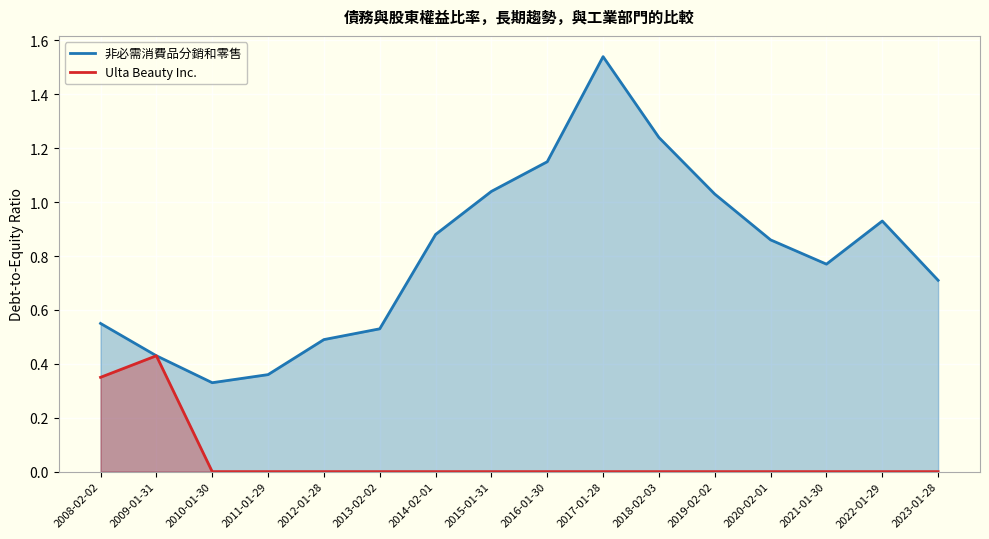

What is the lowest value of the 非必需消費品分銷和零售 series?

0.3